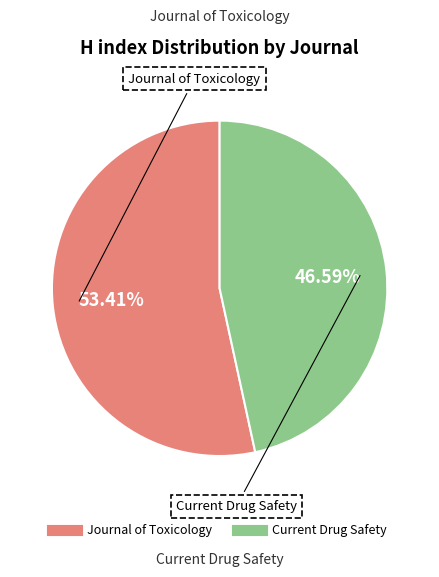

Combined, do Current Drug Safety and Journal of Toxicology account for over 50%?

Yes